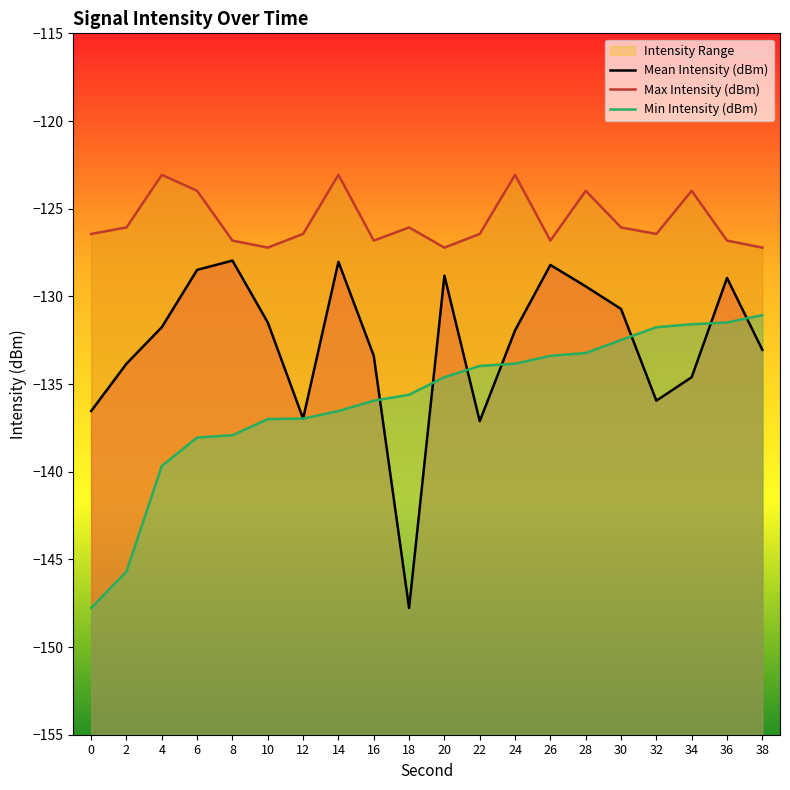

Reading left to right, what are all the values shown in this chart?

Mean Intensity (dBm): 0=-136.5	2=-133.8	4=-131.8	6=-128.5	8=-128.0	10=-131.5	12=-137.0	14=-128.0	16=-133.4	18=-147.8	20=-128.8	22=-137.1	24=-131.9	26=-128.2	28=-129.4	30=-130.7	32=-135.9	34=-134.6	36=-128.9	38=-133.1
Max Intensity (dBm): 0=-126.4	2=-126.1	4=-123.1	6=-124.0	8=-126.8	10=-127.2	12=-126.4	14=-123.1	16=-126.8	18=-126.1	20=-127.2	22=-126.4	24=-123.1	26=-126.8	28=-124.0	30=-126.1	32=-126.4	34=-124.0	36=-126.8	38=-127.2
Min Intensity (dBm): 0=-147.8	2=-145.7	4=-139.7	6=-138.1	8=-137.9	10=-137.0	12=-137.0	14=-136.5	16=-135.9	18=-135.6	20=-134.6	22=-134.0	24=-133.8	26=-133.4	28=-133.2	30=-132.5	32=-131.8	34=-131.6	36=-131.5	38=-131.1